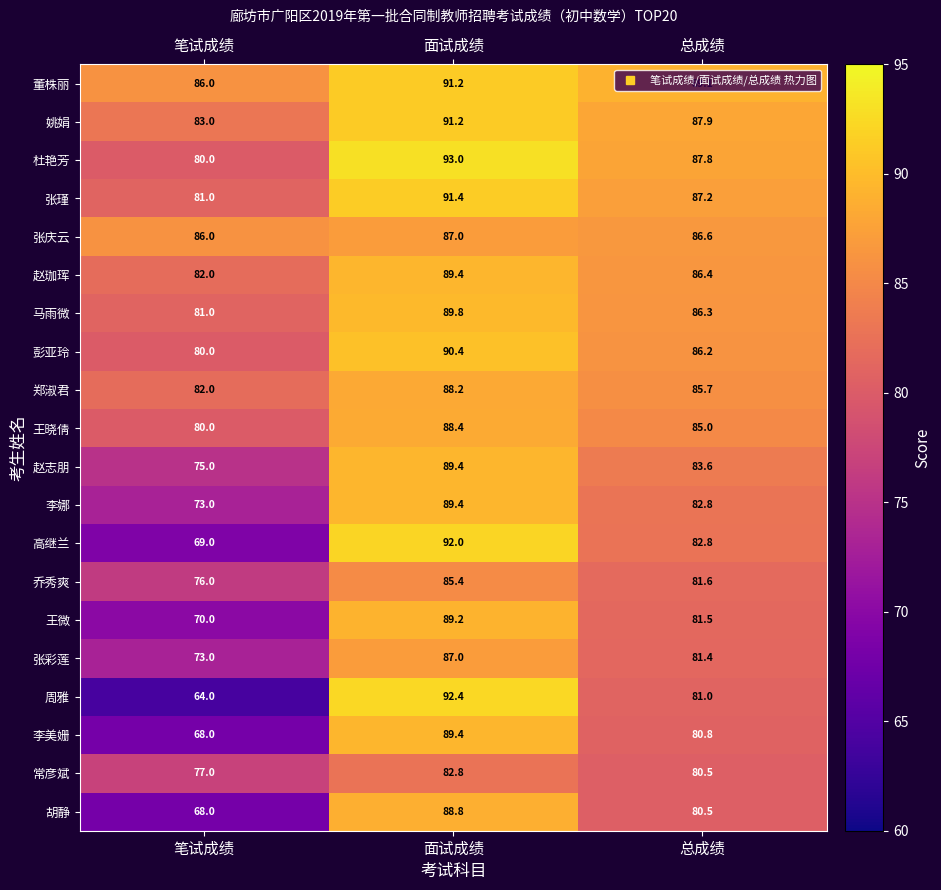

What is the lowest value of the 高继兰 series?

69.0